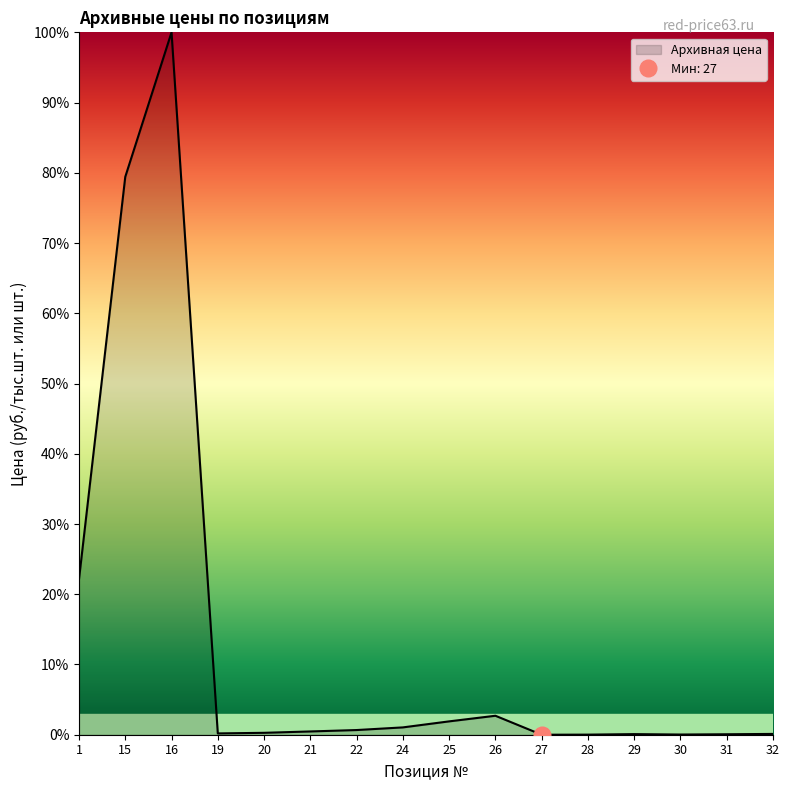

Rank the categories by value from lowest to highest.

27, 28, 30, 31, 29, 32, 19, 20, 21, 22, 24, 25, 26, 1, 15, 16